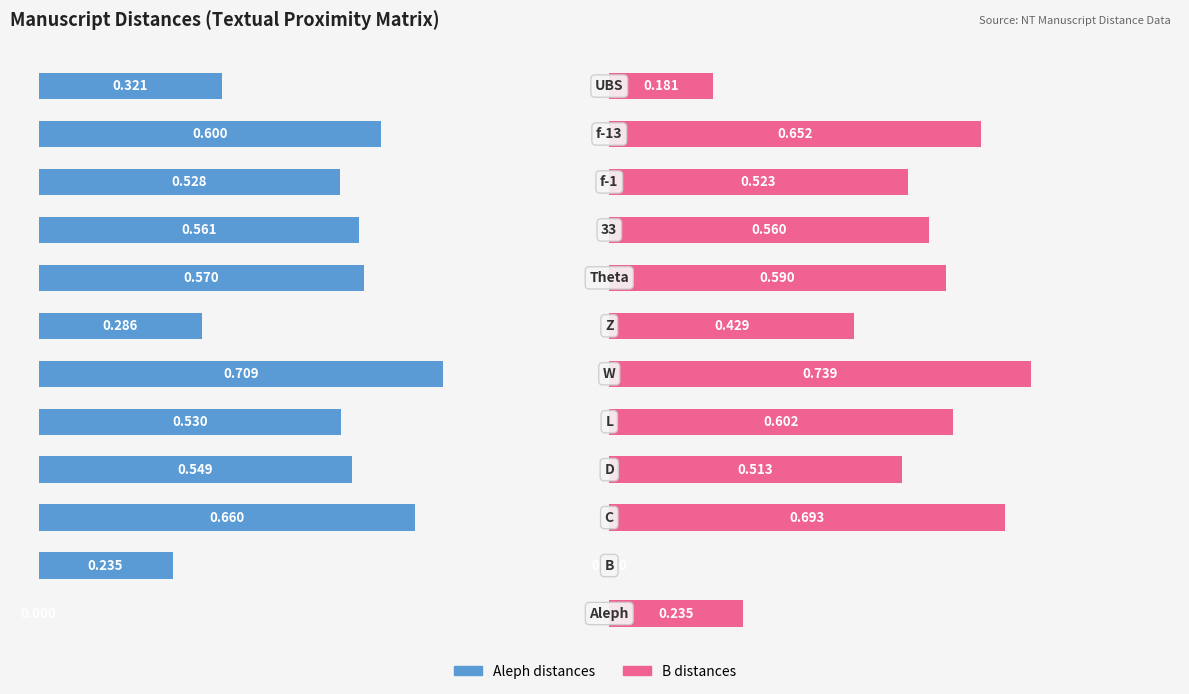

The value of Aleph at 6 is 0.1. True or false?

False